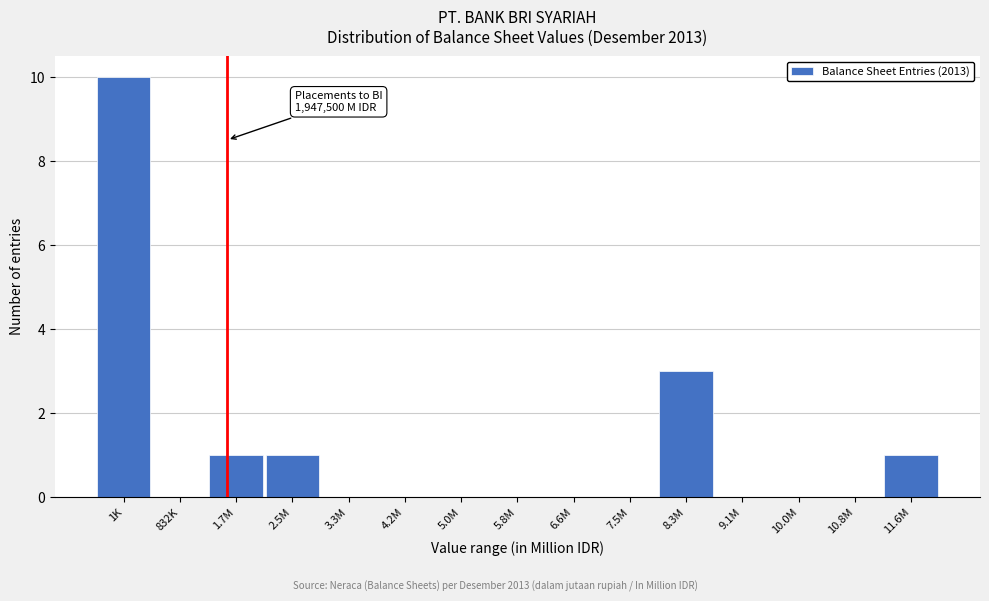

Reading left to right, what are all the values shown in this chart?

1K=10	832K=0	1.7M=1	2.5M=1	3.3M=0	4.2M=0	5.0M=0	5.8M=0	6.6M=0	7.5M=0	8.3M=3	9.1M=0	10.0M=0	10.8M=0	11.6M=1